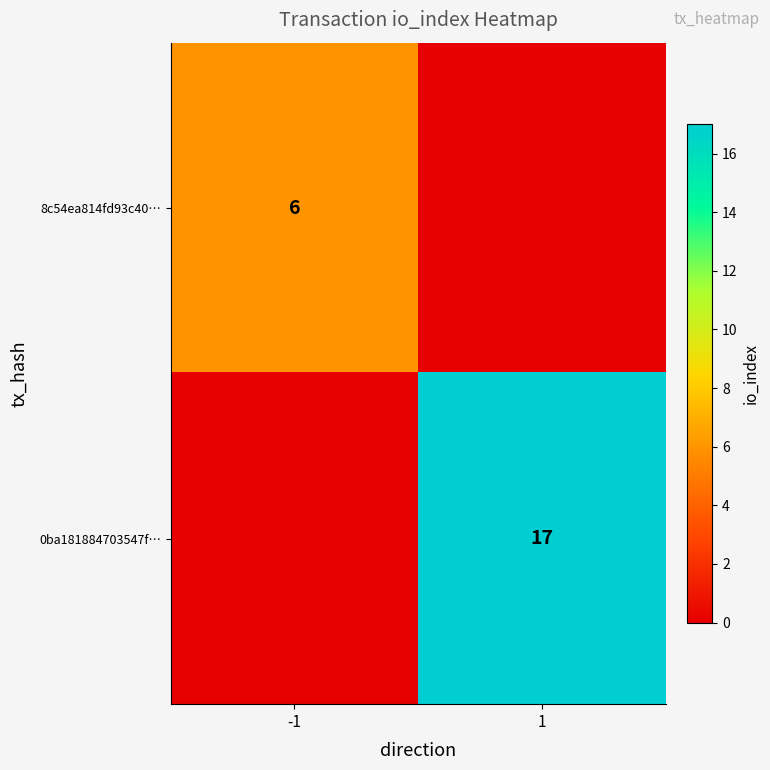

At which category is the sum across all series the highest?

1